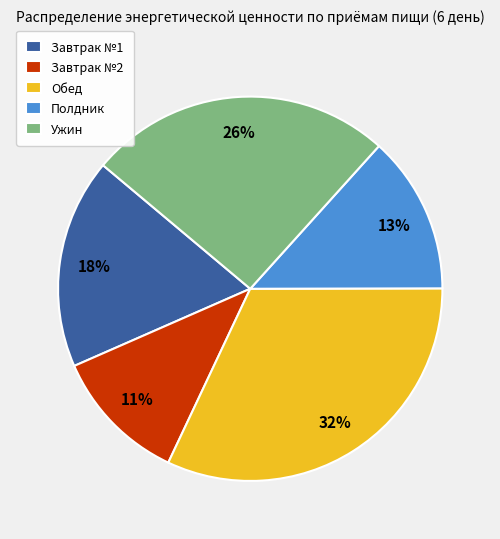

What is the largest slice in the pie chart?

Обед